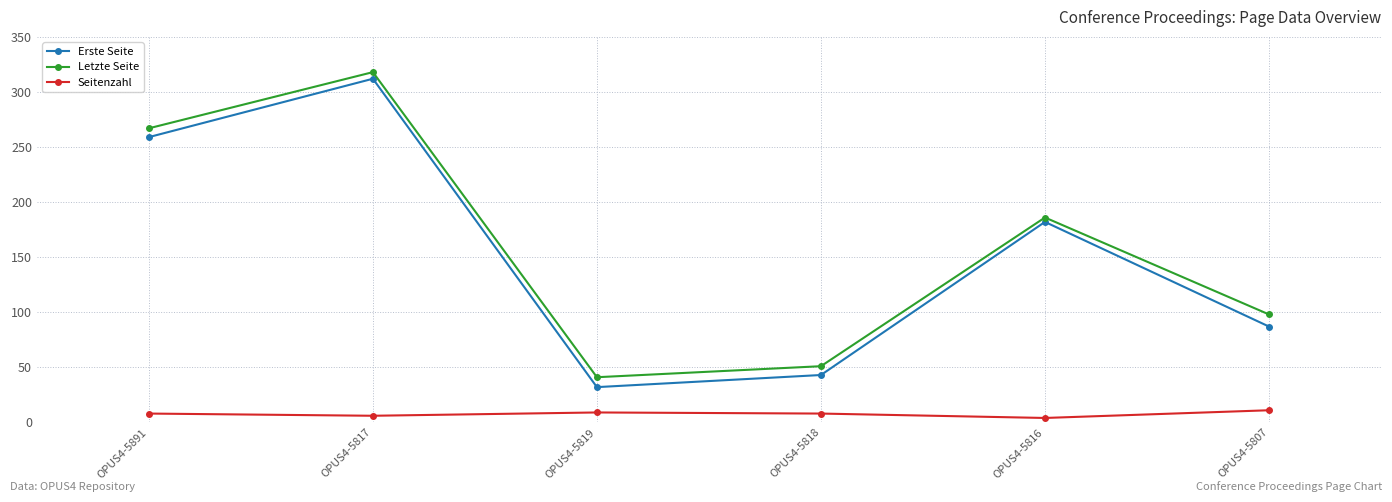

What is the minimum value for Letzte Seite?

41